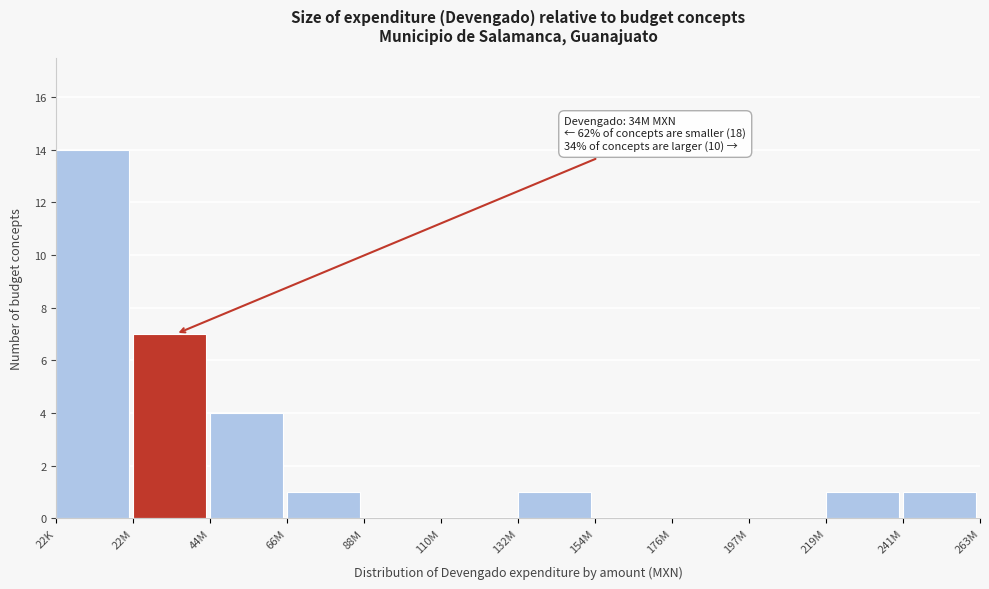

Reading left to right, transcribe all the data shown in this chart.

22K=14	22M=7	44M=4	66M=1	88M=0	110M=0	132M=1	154M=0	176M=0	197M=0	219M=1	241M=1